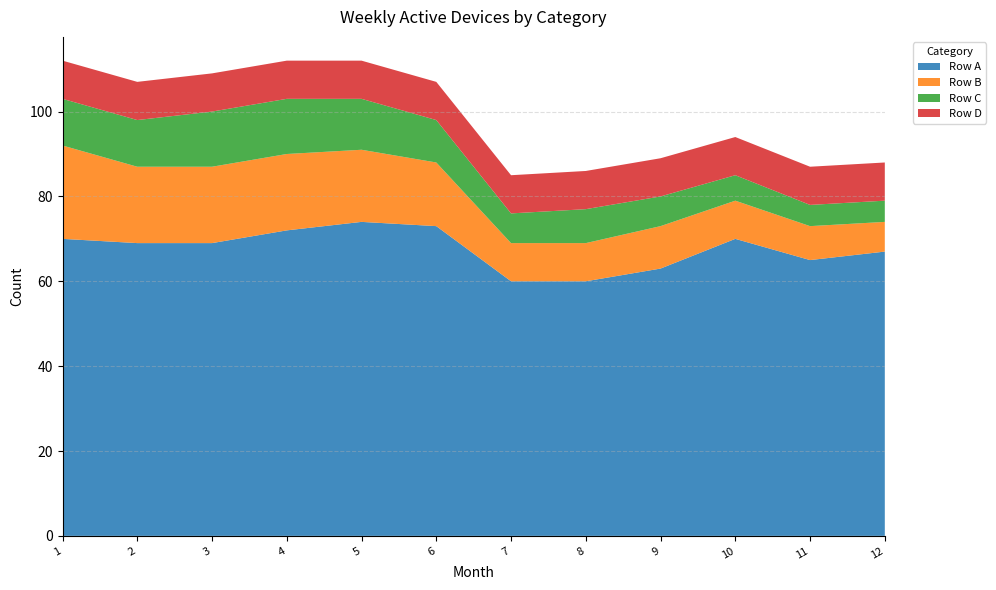

Reading left to right, list all the values displayed in this chart.

Row A: 1=70	2=69	3=69	4=72	5=74	6=73	7=60	8=60	9=63	10=70	11=65	12=67
Row B: 1=22	2=18	3=18	4=18	5=17	6=15	7=9	8=9	9=10	10=9	11=8	12=7
Row C: 1=11	2=11	3=13	4=13	5=12	6=10	7=7	8=8	9=7	10=6	11=5	12=5
Row D: 1=9	2=9	3=9	4=9	5=9	6=9	7=9	8=9	9=9	10=9	11=9	12=9